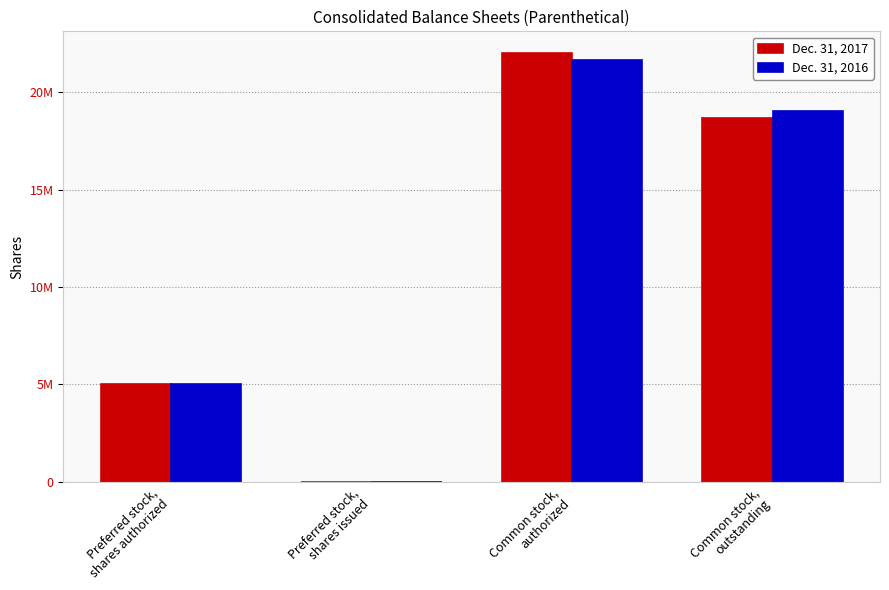

What is the label of the 2nd bar from the left?

Preferred stock,
shares issued